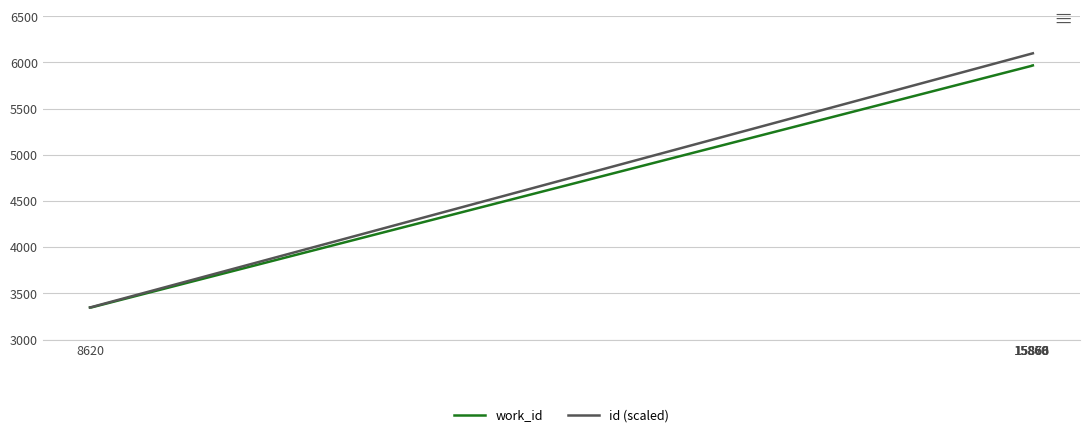

What are all the series names shown in the legend?

work_id, id (scaled)